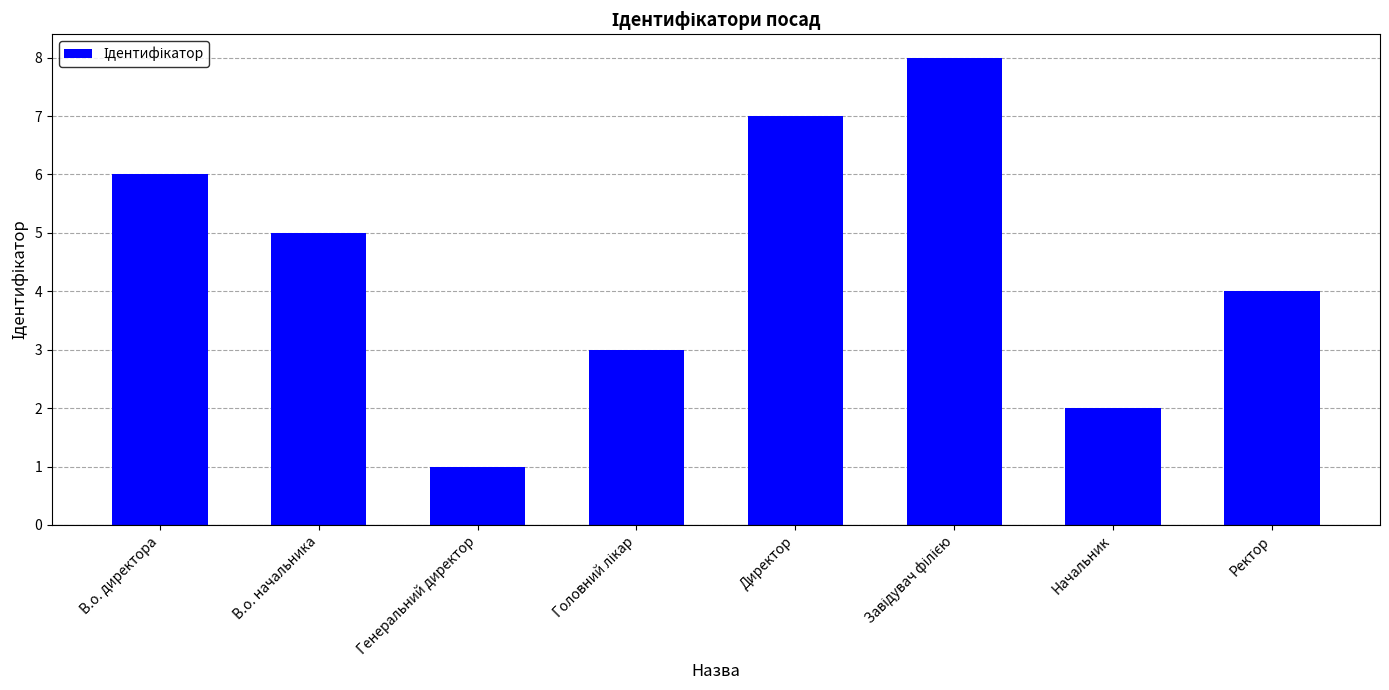

Which has a higher value, Директор or Ректор?

Директор